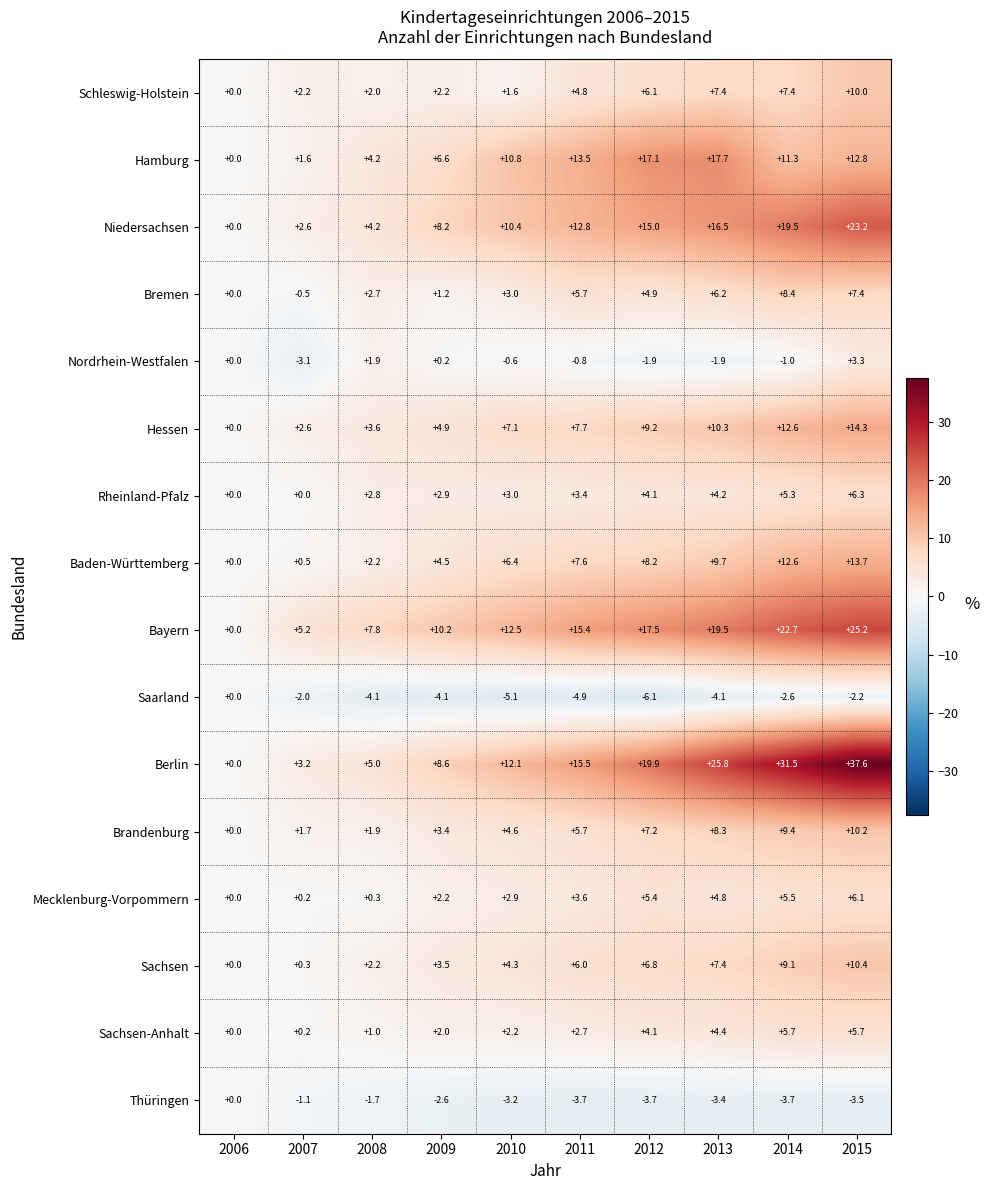

What is the average value of the Rheinland-Pfalz series?

3.2